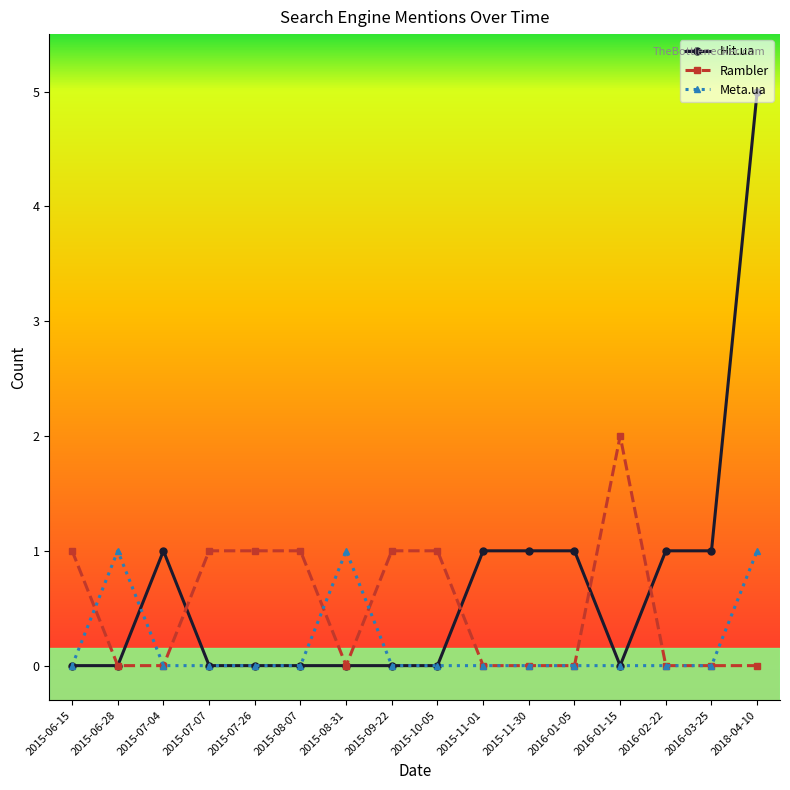

Count the number of categories in the chart.

16